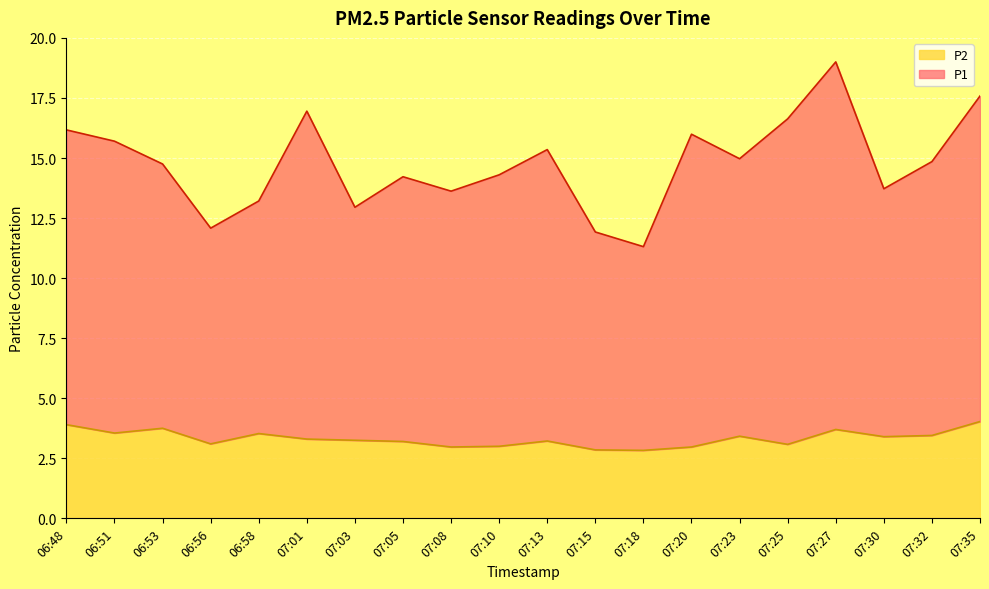

True or false: P1 has a value of 7.1 at 07:13.

False